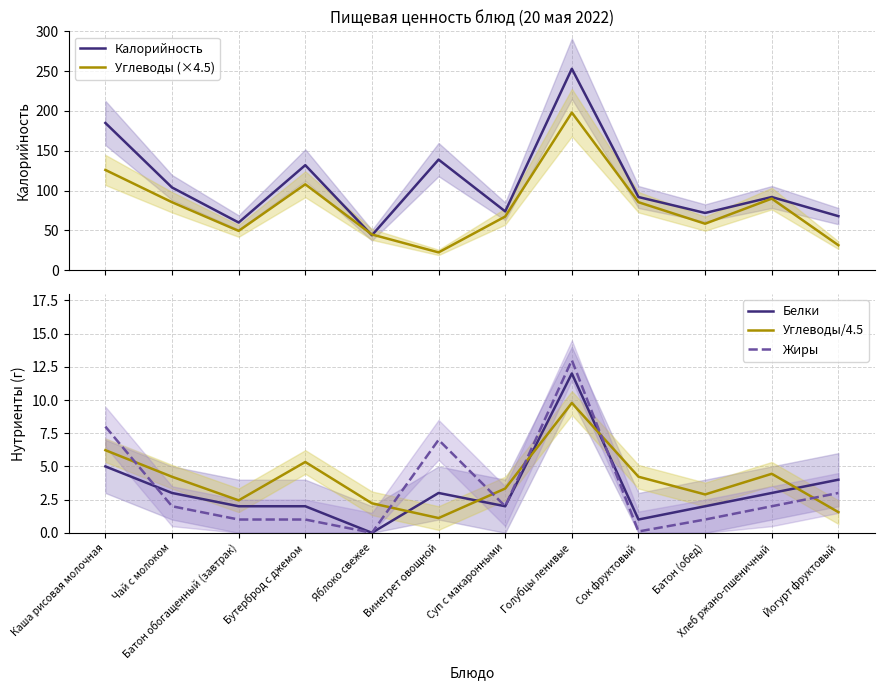

Which category has the highest value in the Углеводы (×4.5) series?

Голубцы ленивые